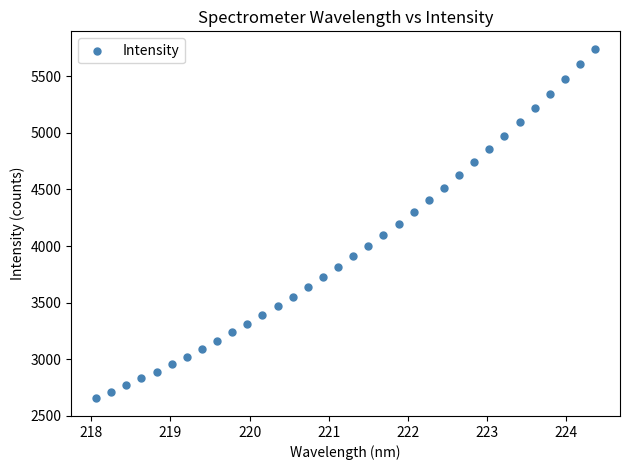

What is the range of Y values (max minus min)?

3088.0